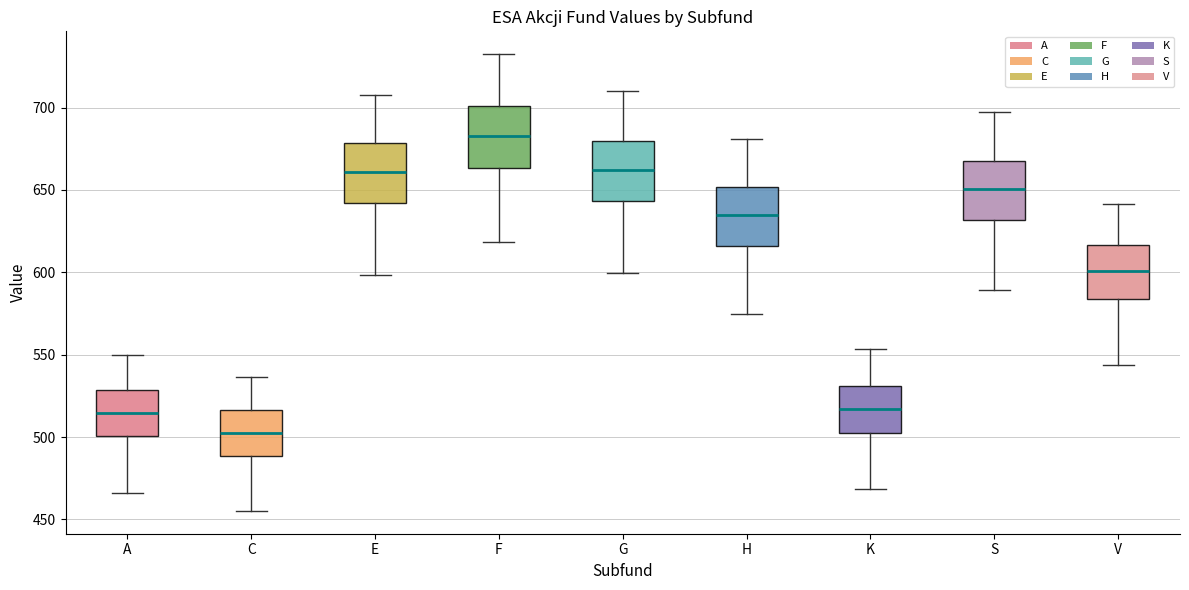

Which box has the highest median line?

F